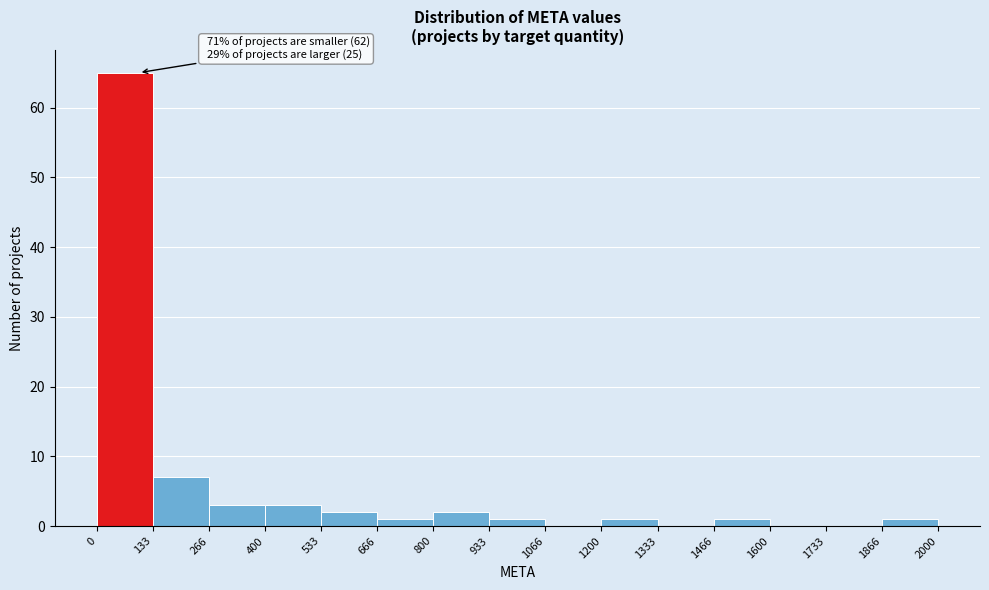

Over which range of the x-axis is the bar tallest?

0 to 133